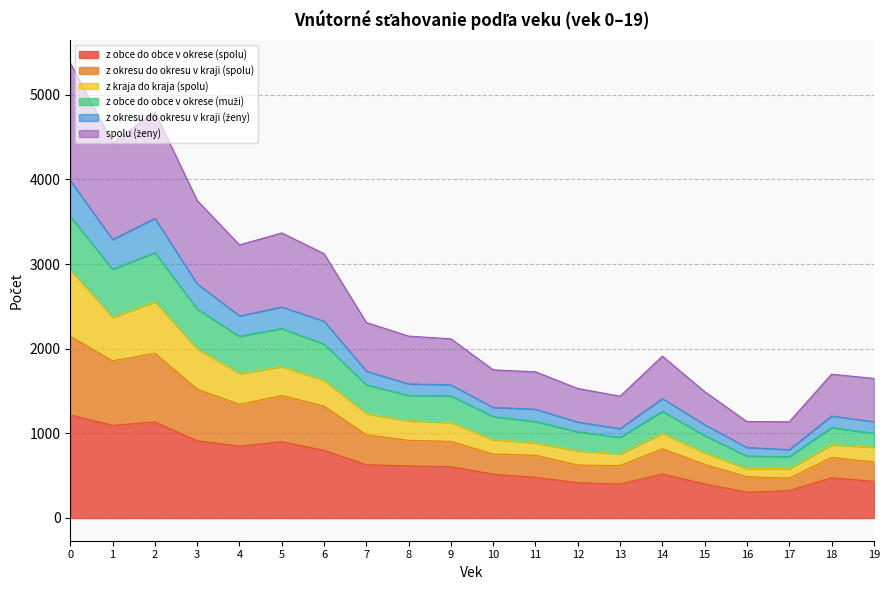

What is the maximum value shown in the chart?

5376